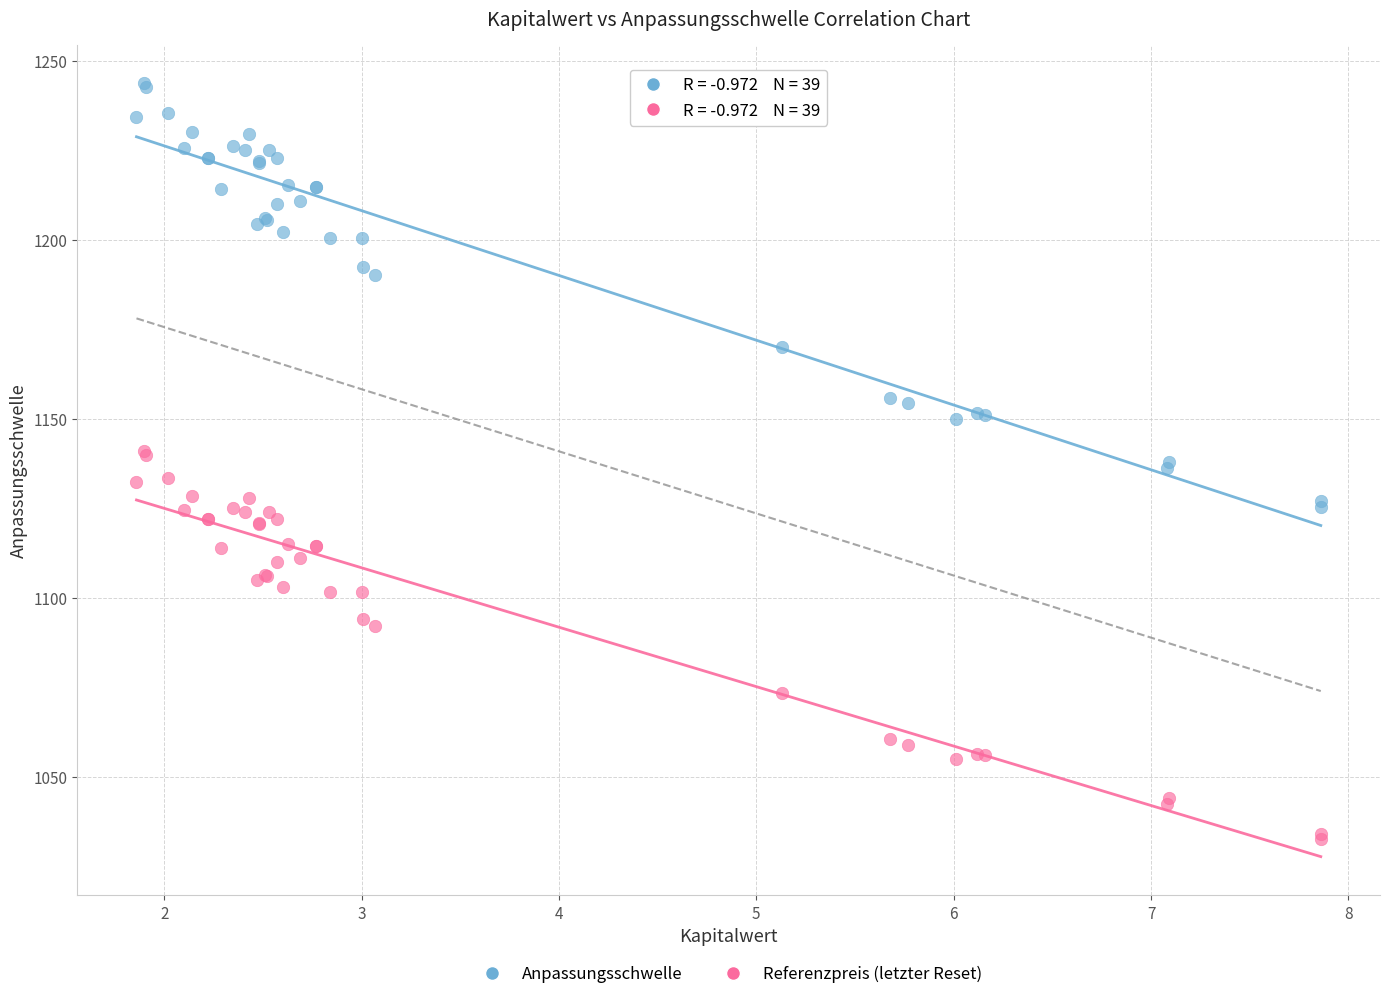

Which series contains the lowest Y value?

Referenzpreis (letzter Reset)